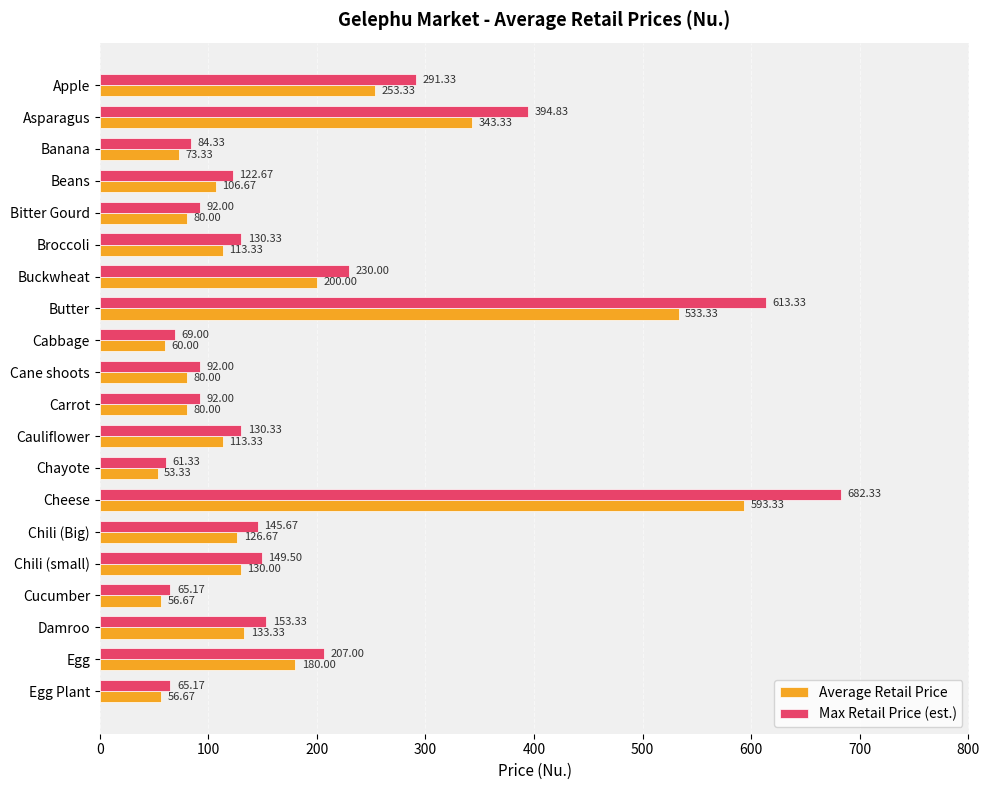

What is the difference between the maximum and second lowest values in the Average Retail Price series?

536.7